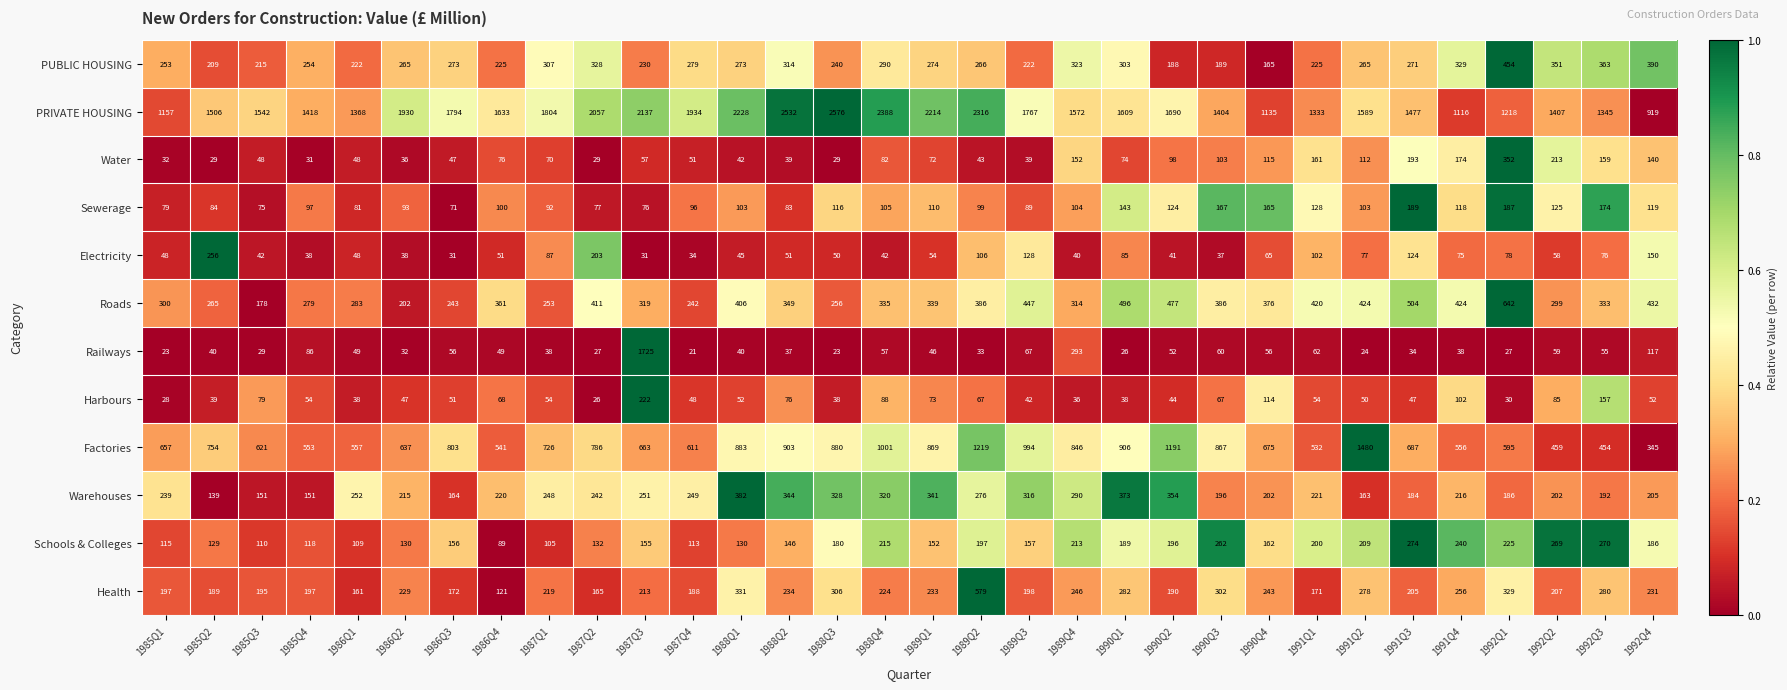

Which series has the largest range (max minus min)?

Railways